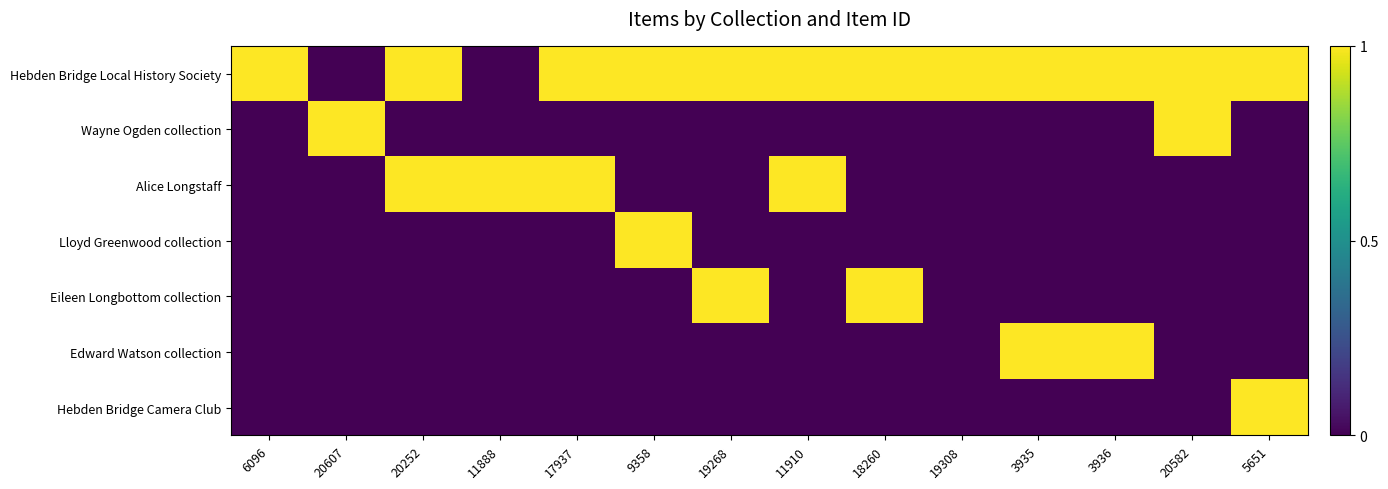

Which series has the largest total across all categories?

Hebden Bridge Local History Society